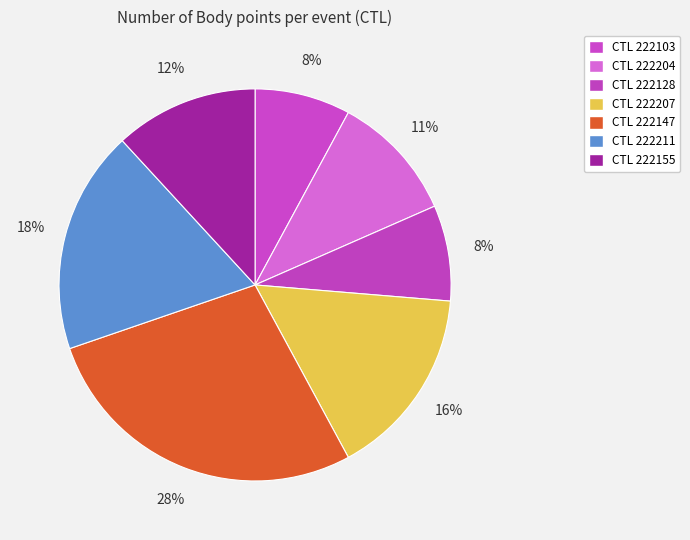

How many segments does this pie chart have?

7